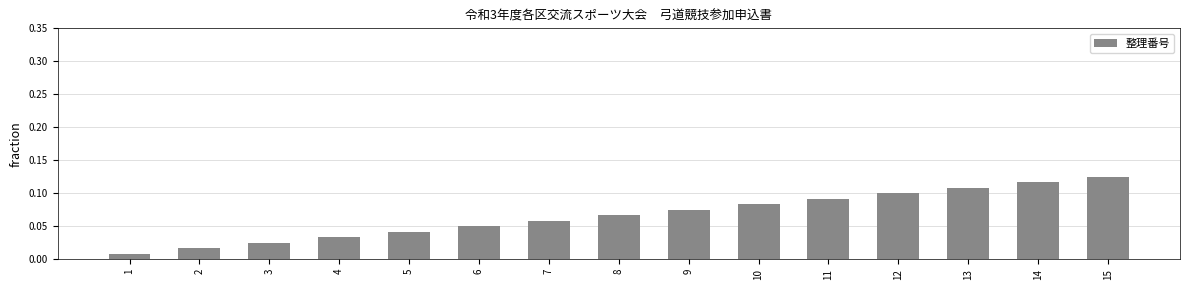

Between 13 and 11, which is larger?

13